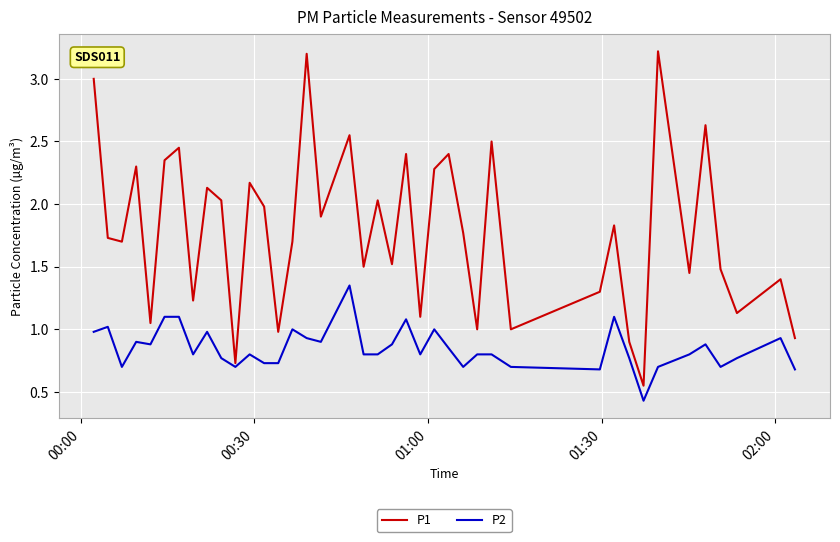

Rank the series by their maximum value, from lowest to highest.

P2, P1